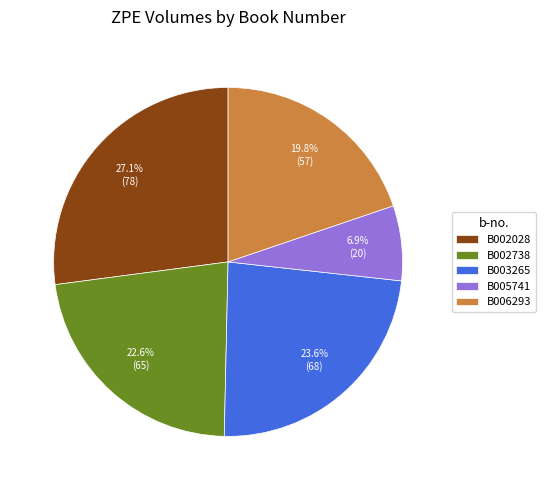

What percentage do B002028 and B002738 together represent?

49.7%